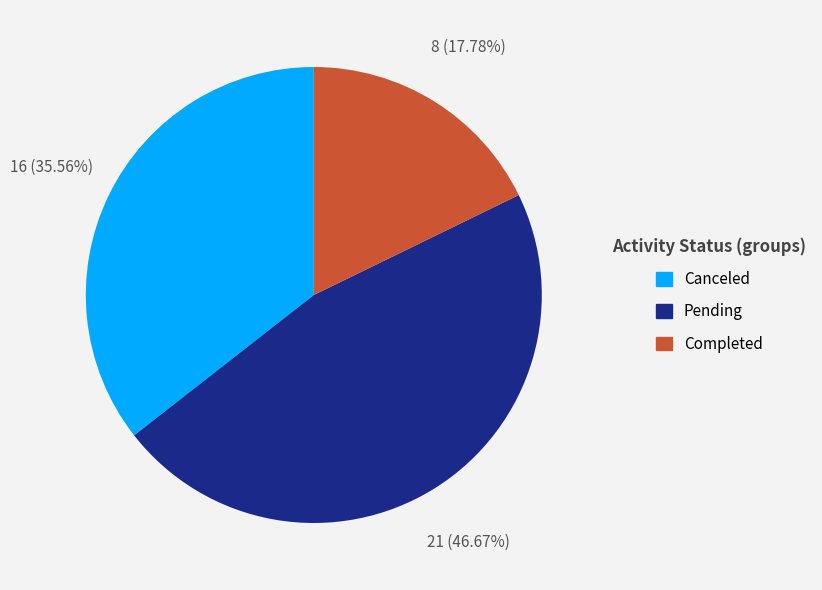

Combined, do Canceled and Completed account for over 50%?

Yes